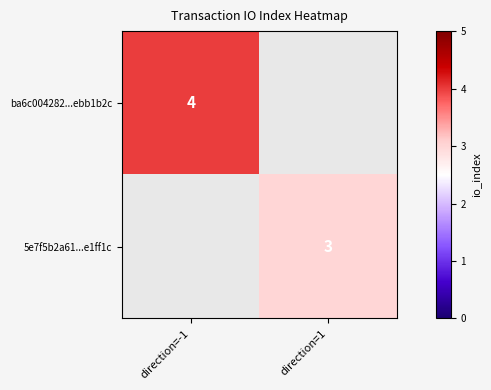

The value of 5e7f5b2a61...e1ff1c at direction=1 is 0.7. True or false?

False